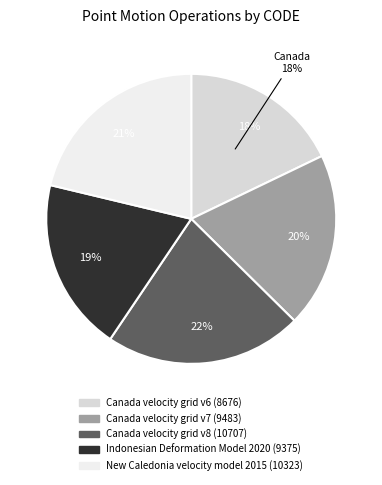

Count the number of slices in the pie.

5